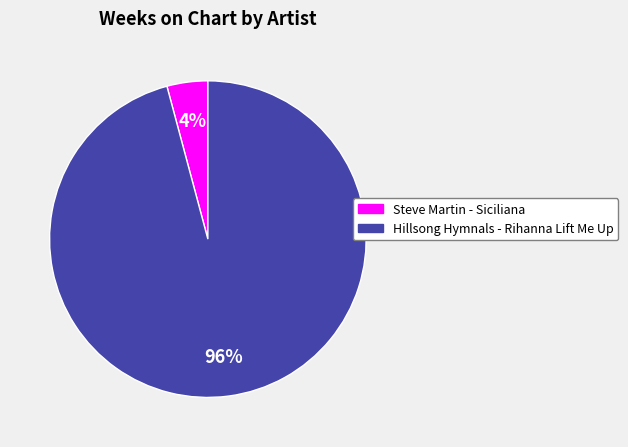

To the nearest percent, what percentage of the pie is Hillsong Hymnals - Rihanna Lift Me Up?

96%